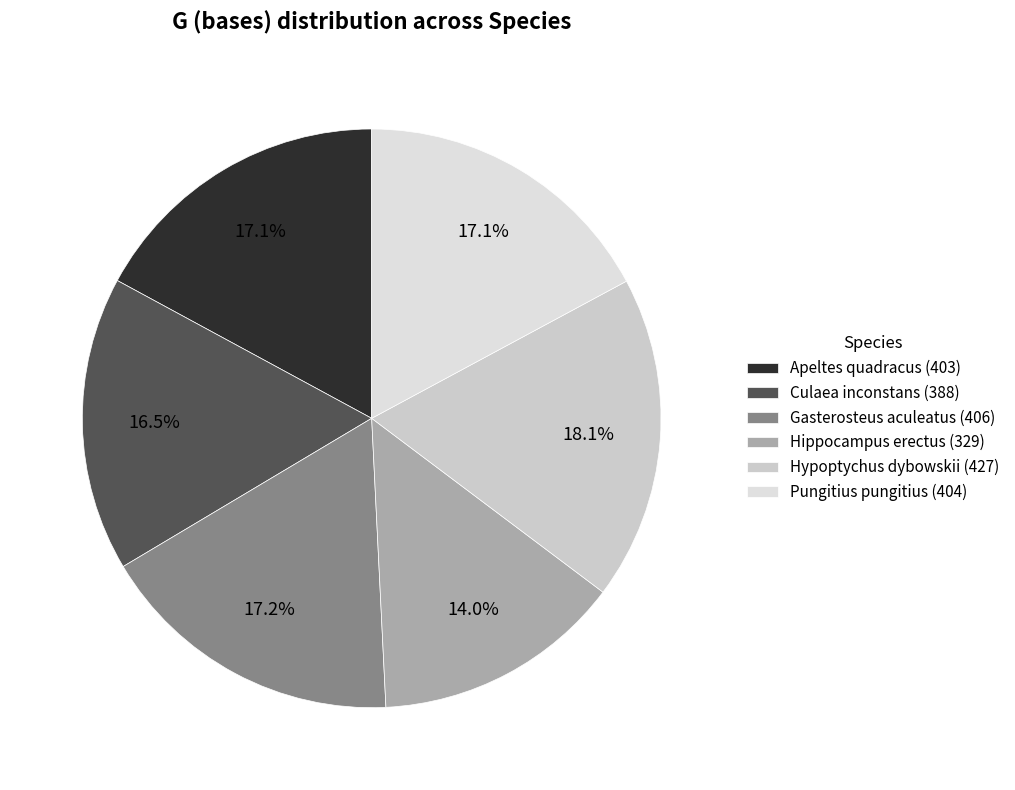

Which has a higher value, Culaea inconstans or Hypoptychus dybowskii?

Hypoptychus dybowskii